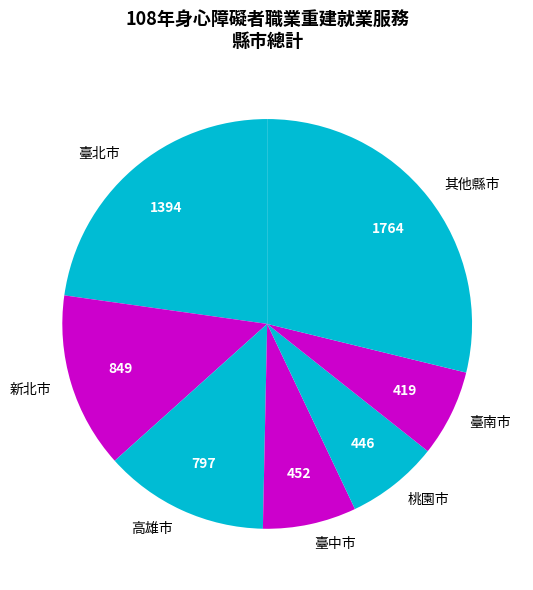

Between 臺南市 and 新北市, which is larger?

新北市